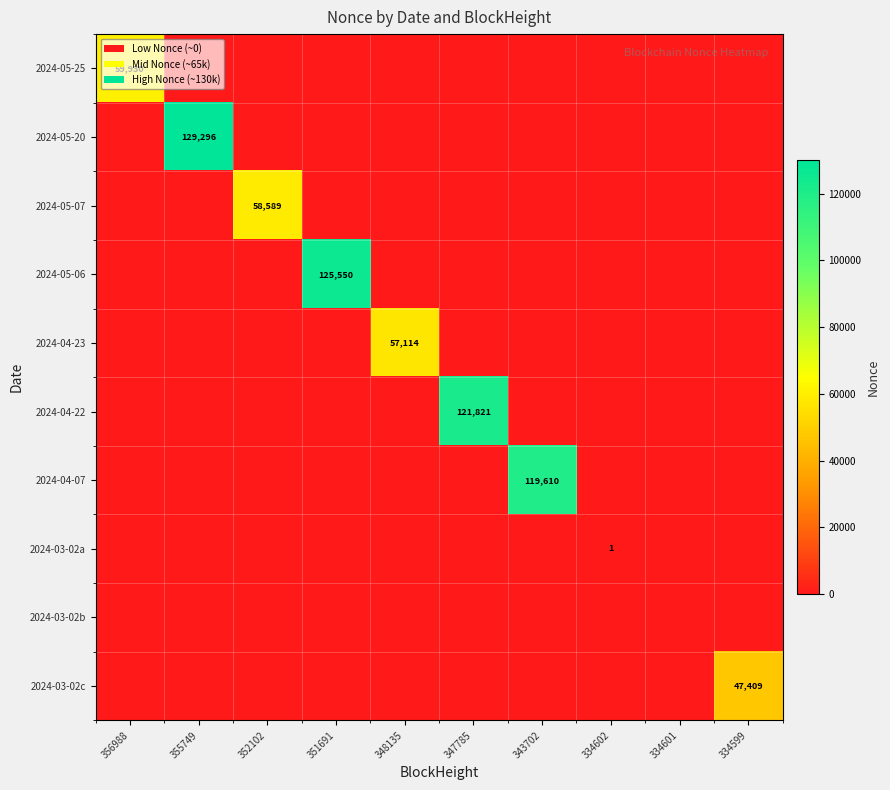

Is it true that 2024-05-07 equals 87222 at 352102?

False